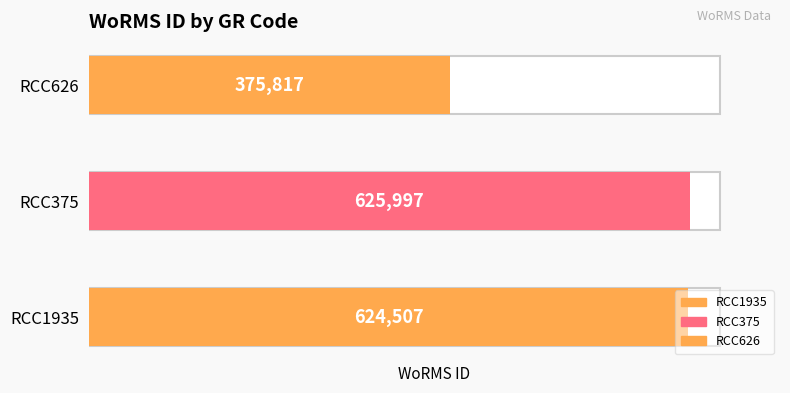

Are the bars grouped side by side (vs. stacked)?

No